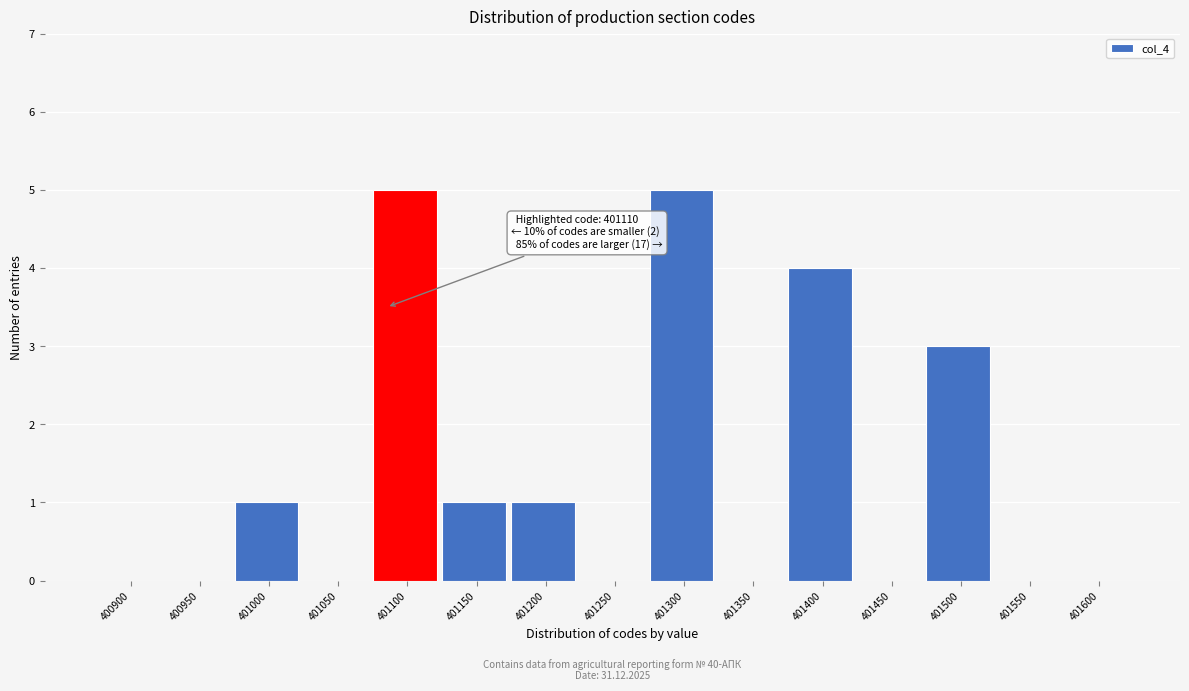

Reading left to right, extract all data points from this chart.

400900=0	400950=0	401000=1	401050=0	401100=5	401150=1	401200=1	401250=0	401300=5	401350=0	401400=4	401450=0	401500=3	401550=0	401600=0